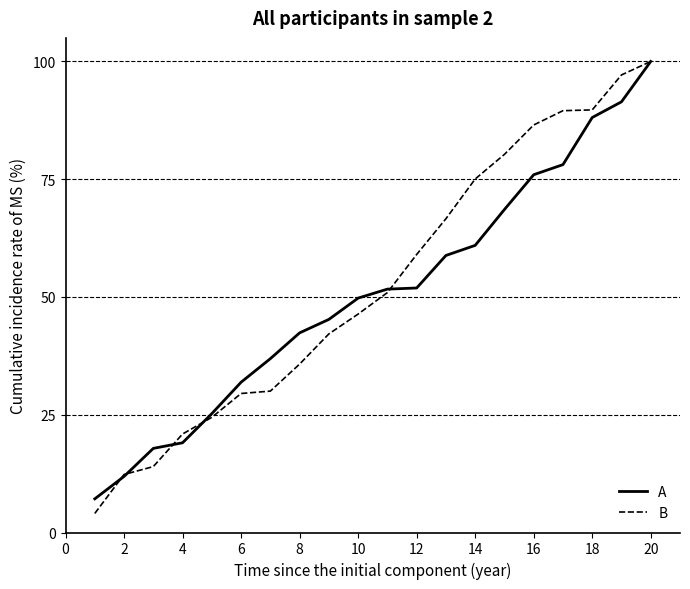

Which series has the widest spread of values?

B